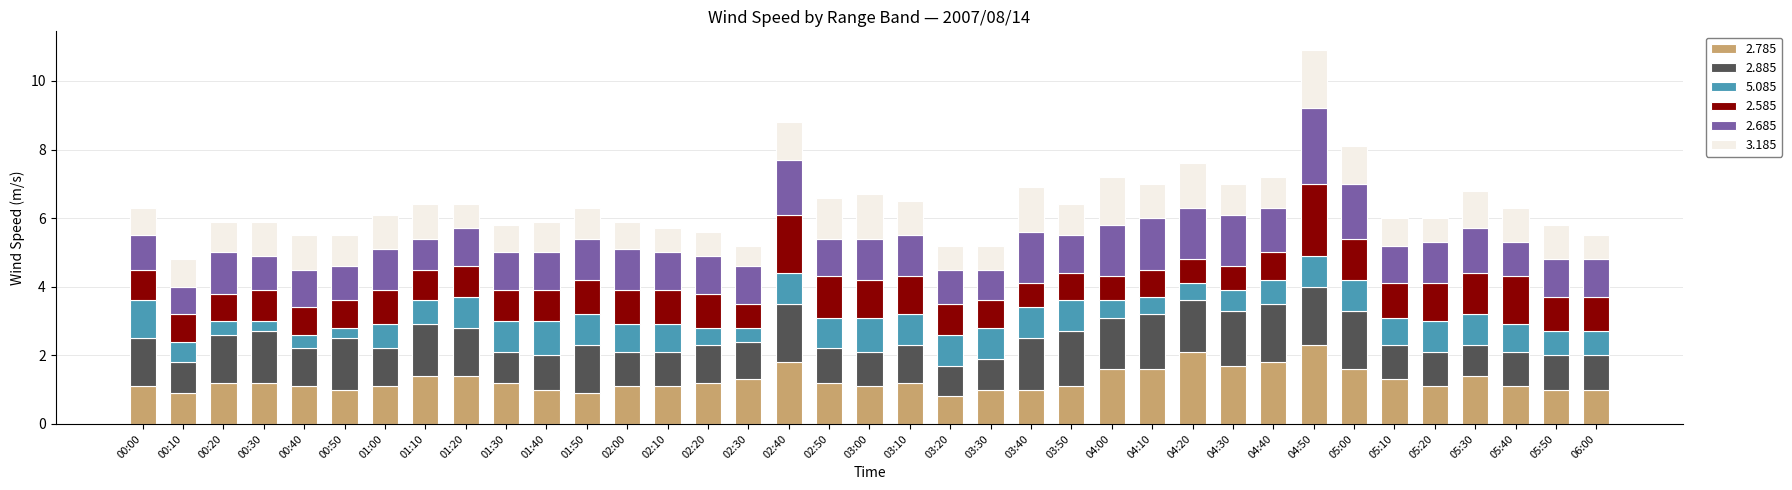

What is the minimum value for 2.785?

0.8